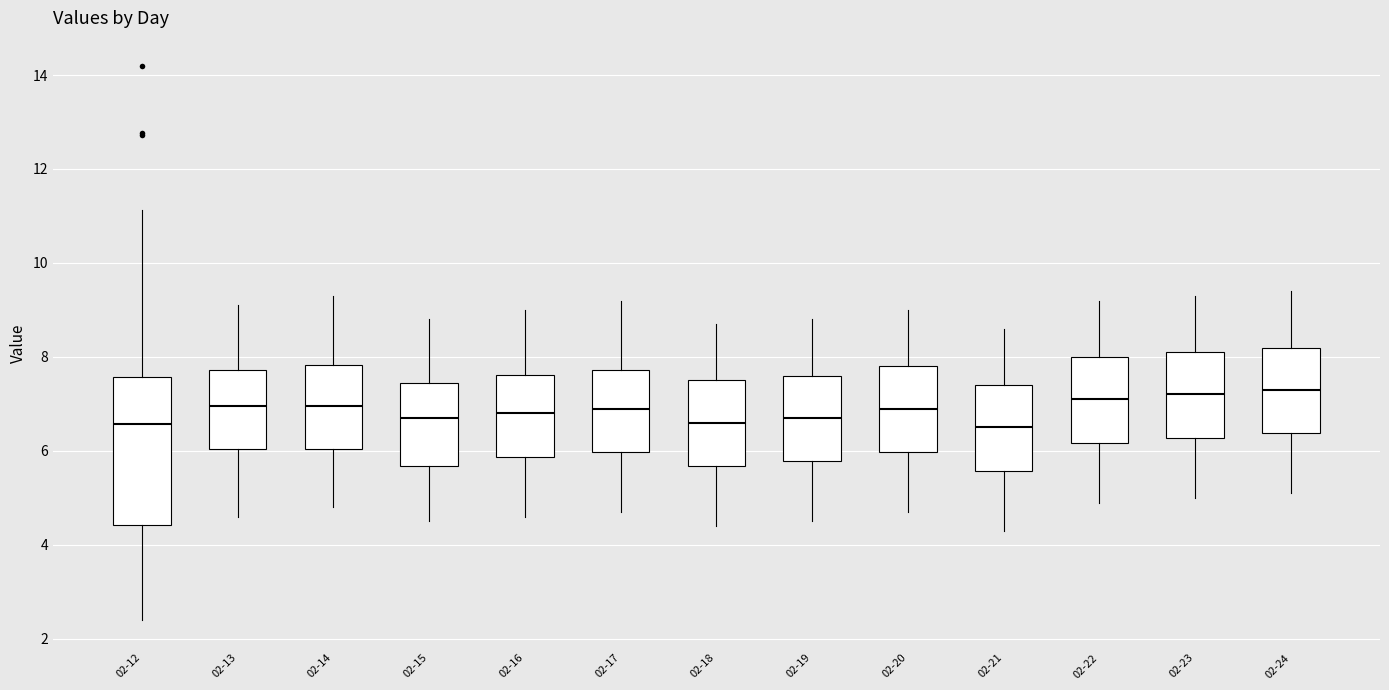

Which box is the tallest, from its lower edge to its upper edge?

02-12